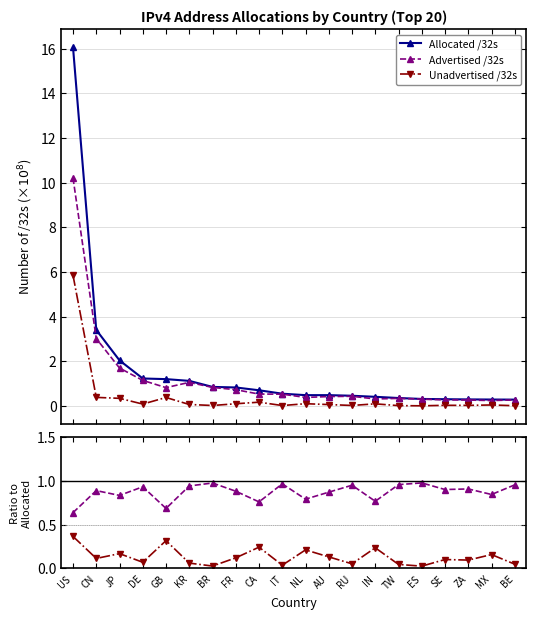

True or false: Advertised /32s has more than 2 points higher than both neighbors.

True